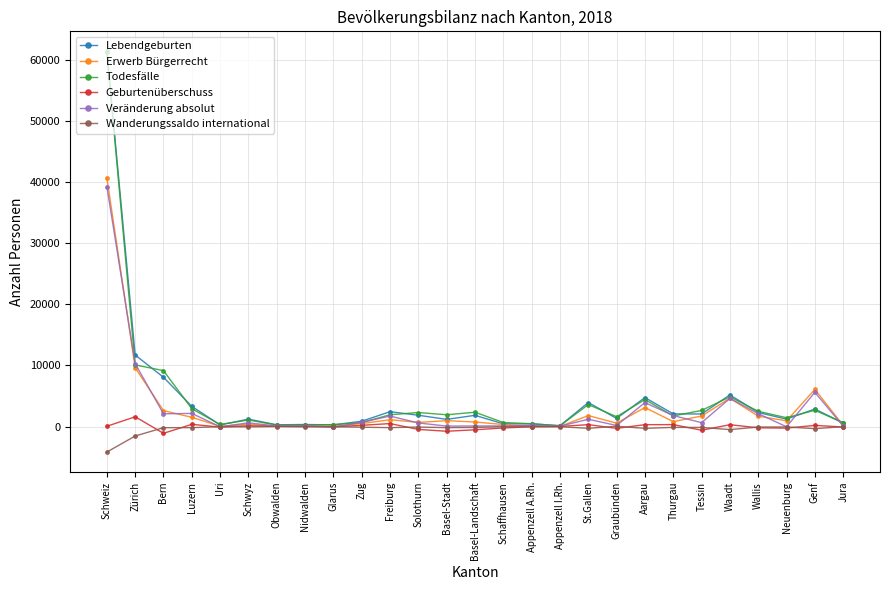

At which label is Veränderung absolut closest to 19587?

Zürich